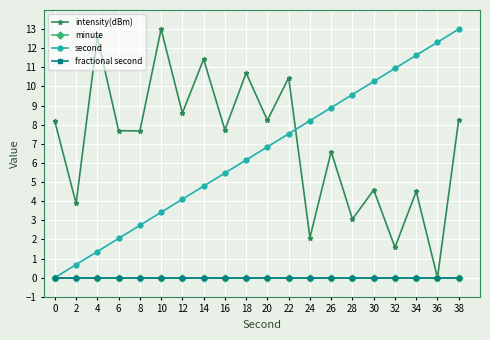

True or false: second and intensity(dBm) intersect in this chart.

True